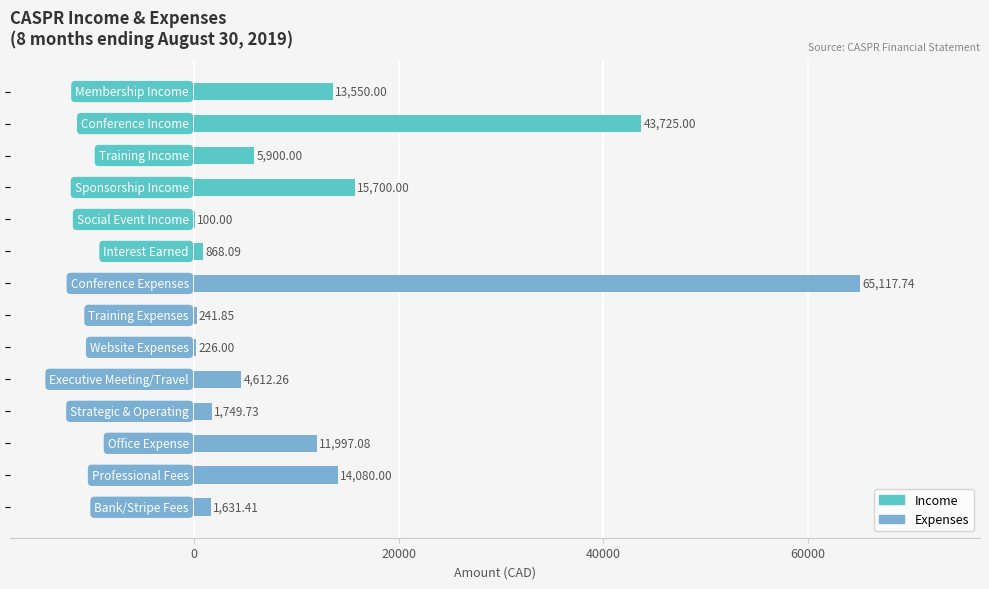

What is the sum of all values?

179499.2